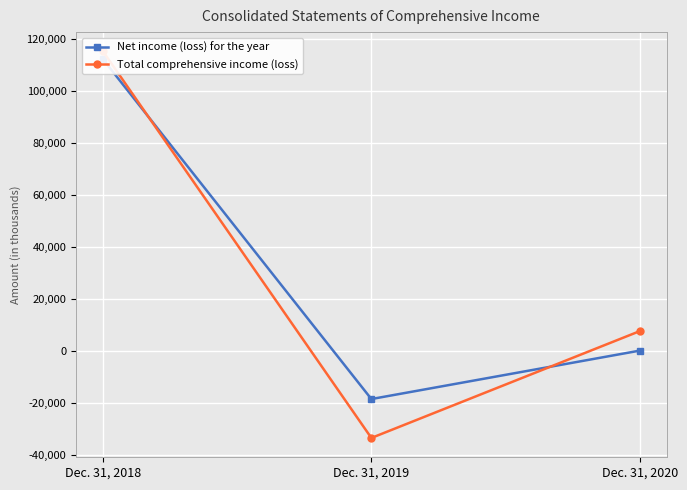

The value of Net income (loss) for the year at Dec. 31, 2018 is 155490. True or false?

False